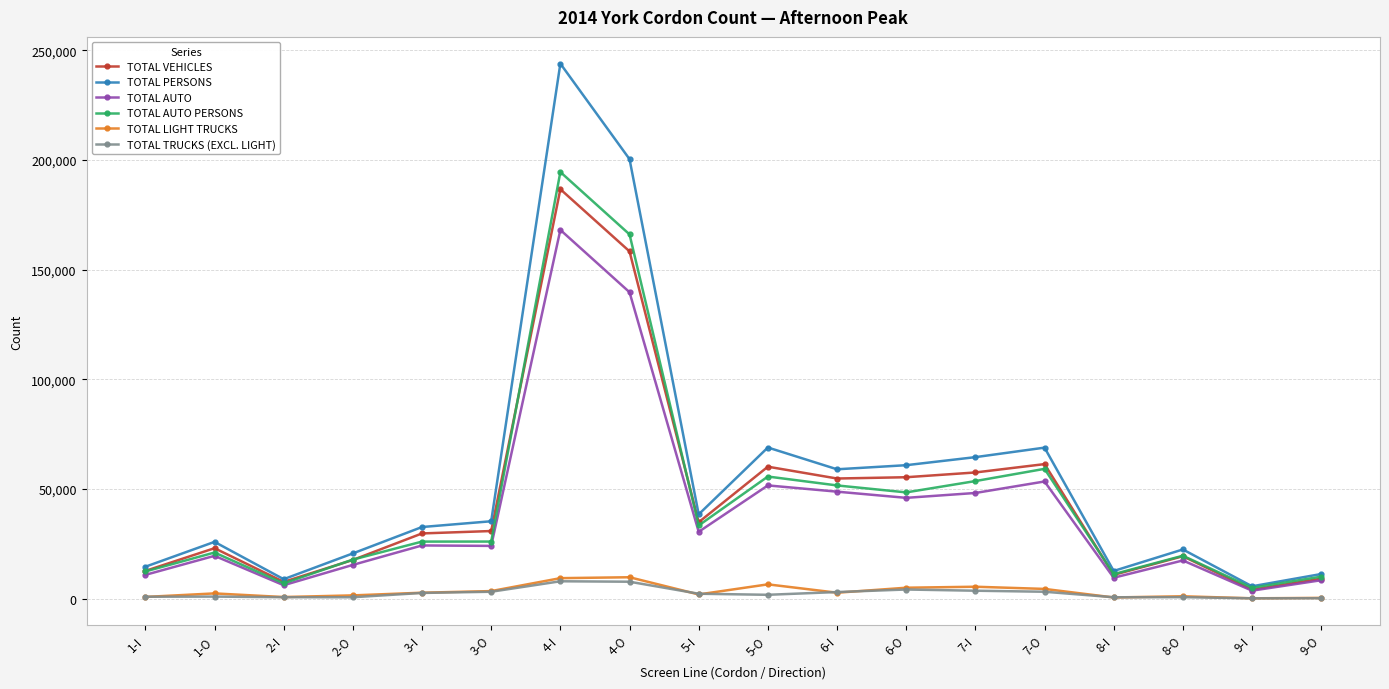

How many lines are shown in the chart?

6